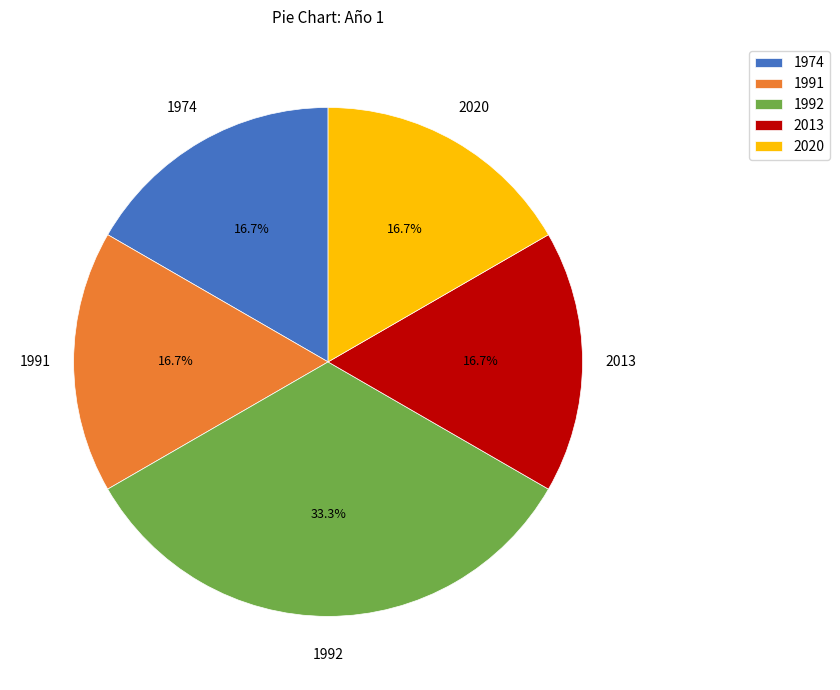

Which slice is the largest?

1992